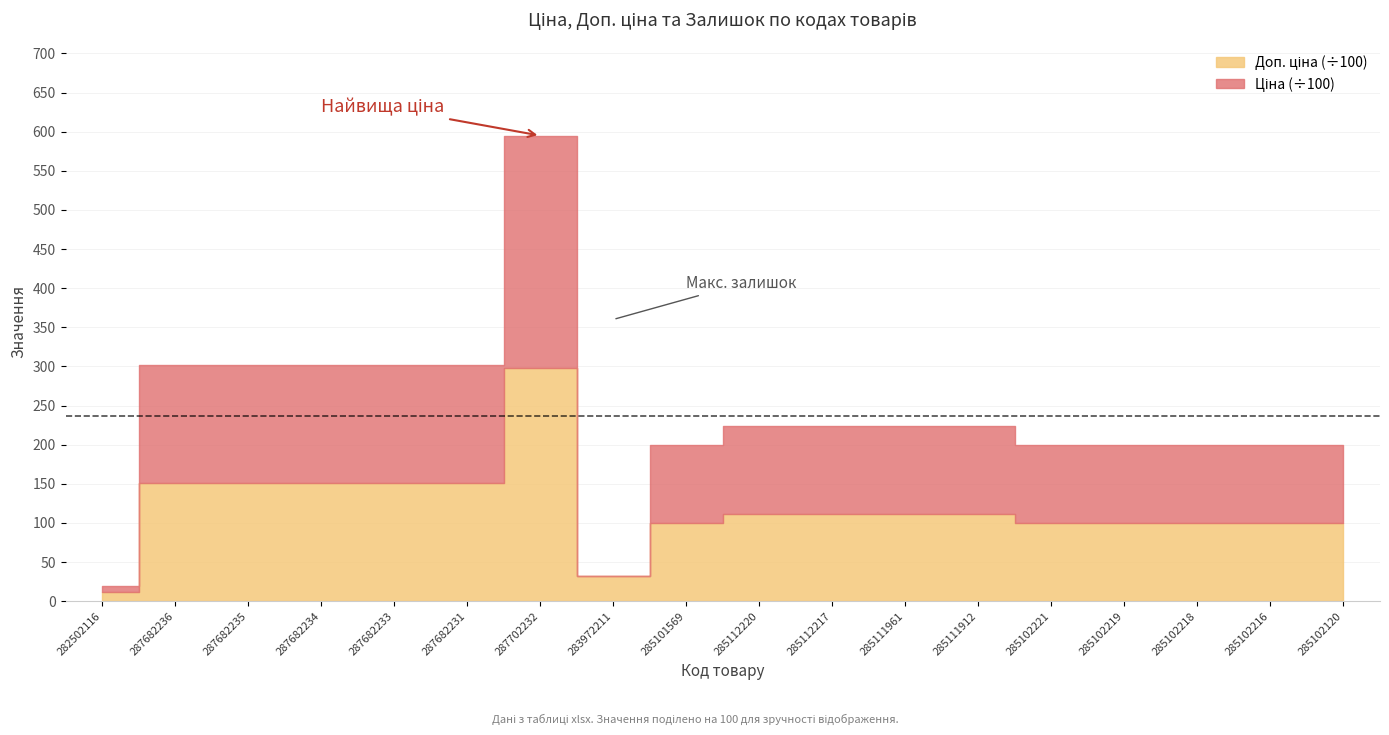

What is the difference between the Доп. ціна values at 287682231 and 285101569?

5145.0